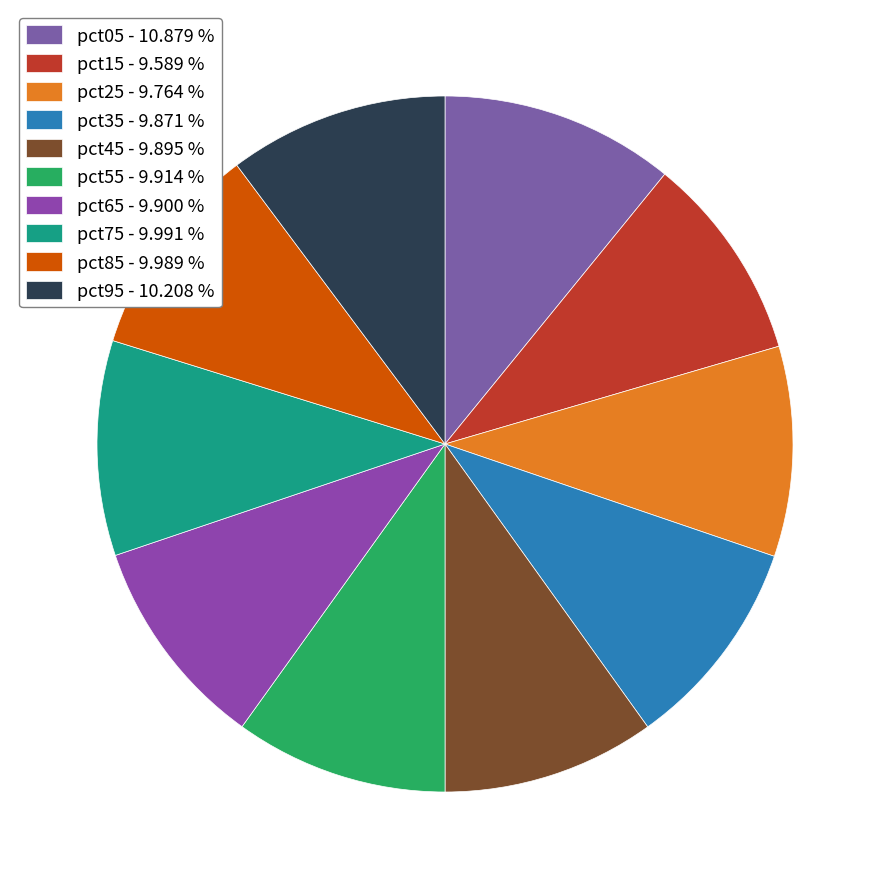

How many segments does this pie chart have?

10